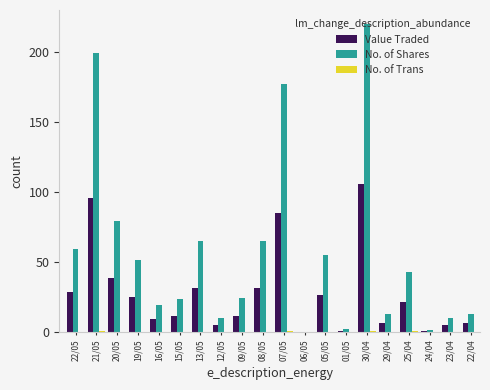

At which category is the sum across all series the highest?

30/04